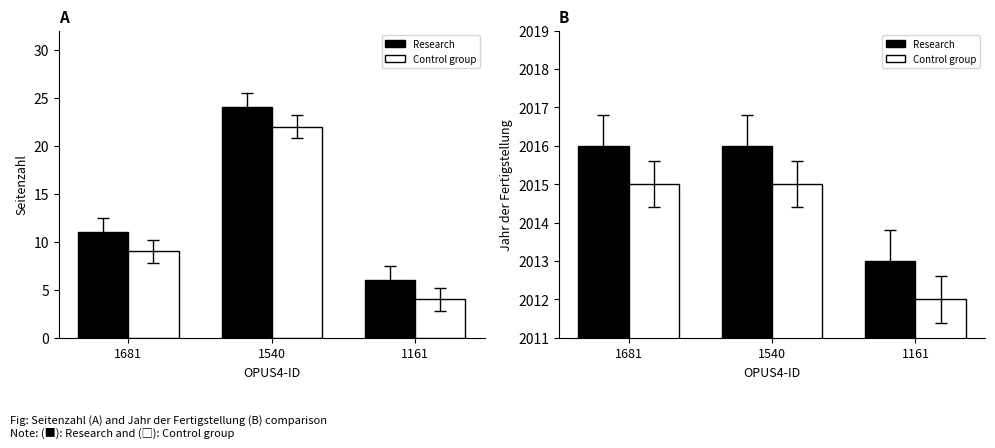

What is the sum of the Seitenzahl values at 1681 and 1161?

17